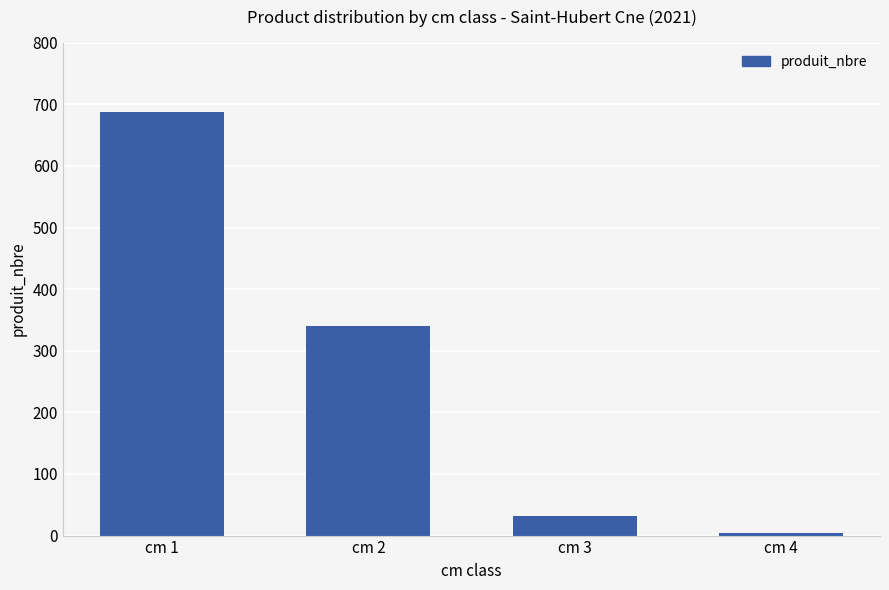

What is the value of the 4th bar from the left?

5